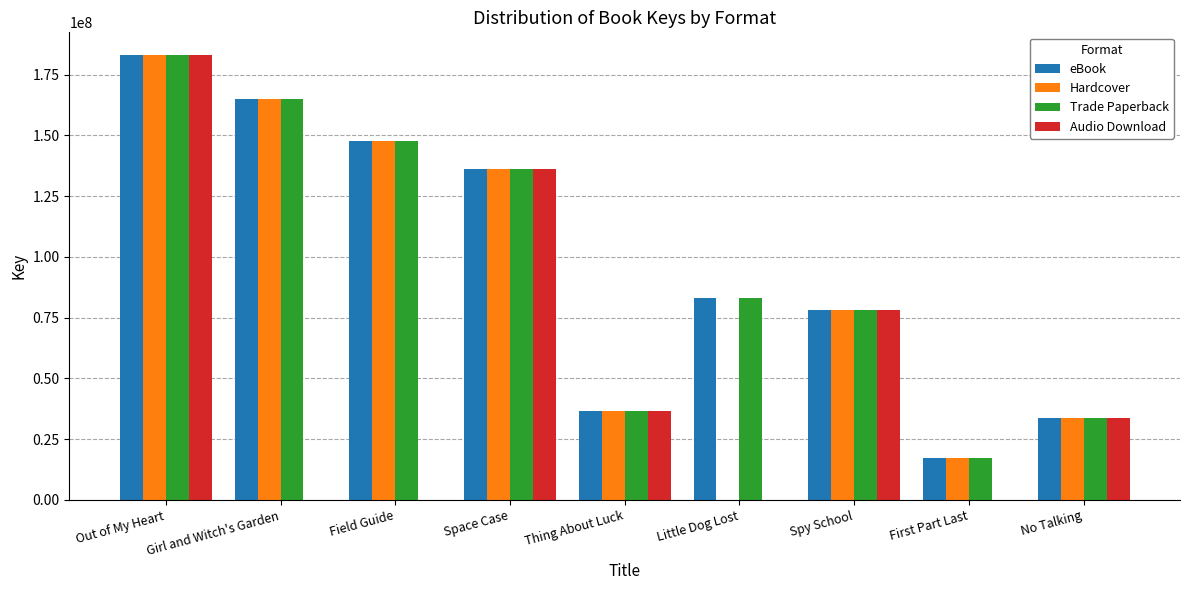

The value of Audio Download at Out of My Heart is 183212020. True or false?

True